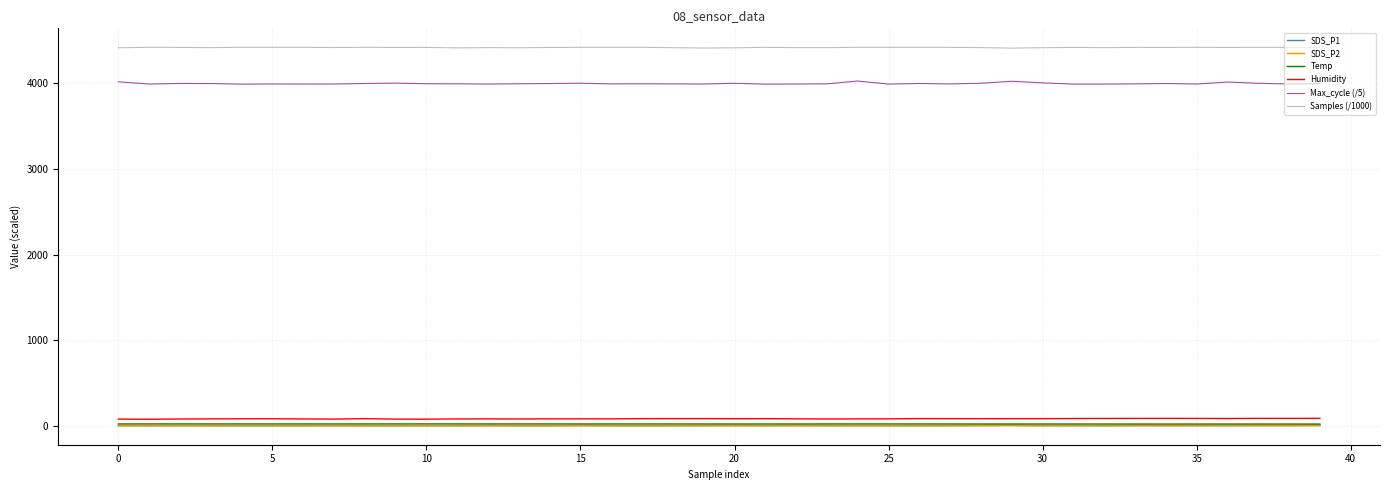

True or false: Humidity and SDS_P1 cross at least once.

False